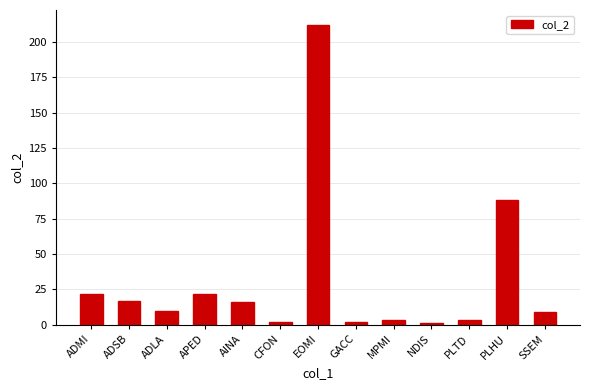

Approximately how many times larger is the value at PLHU compared to ADLA?

8.8